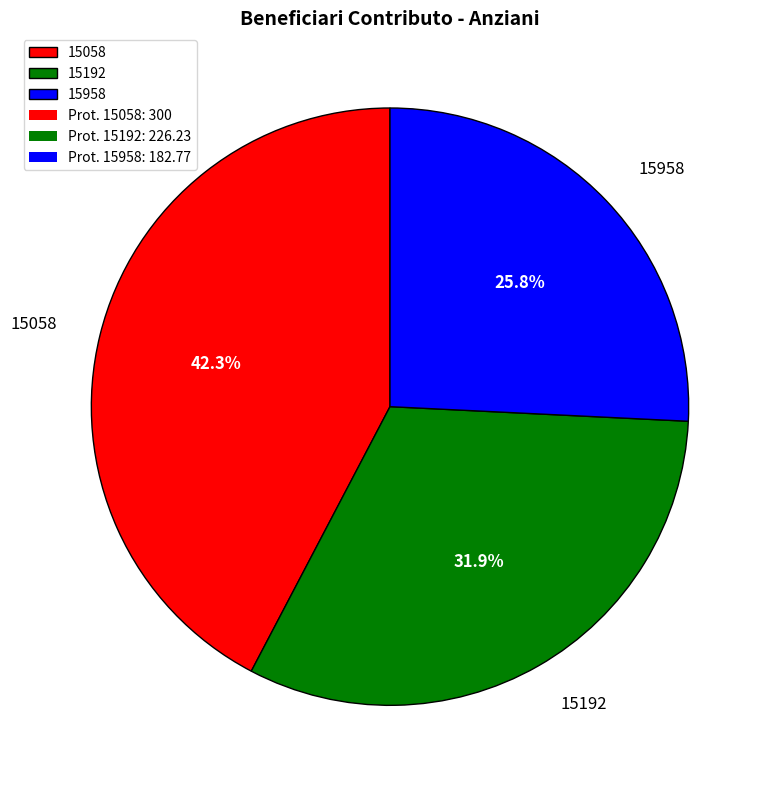

What percentage do 15192 and 15058 together represent?

74.2%